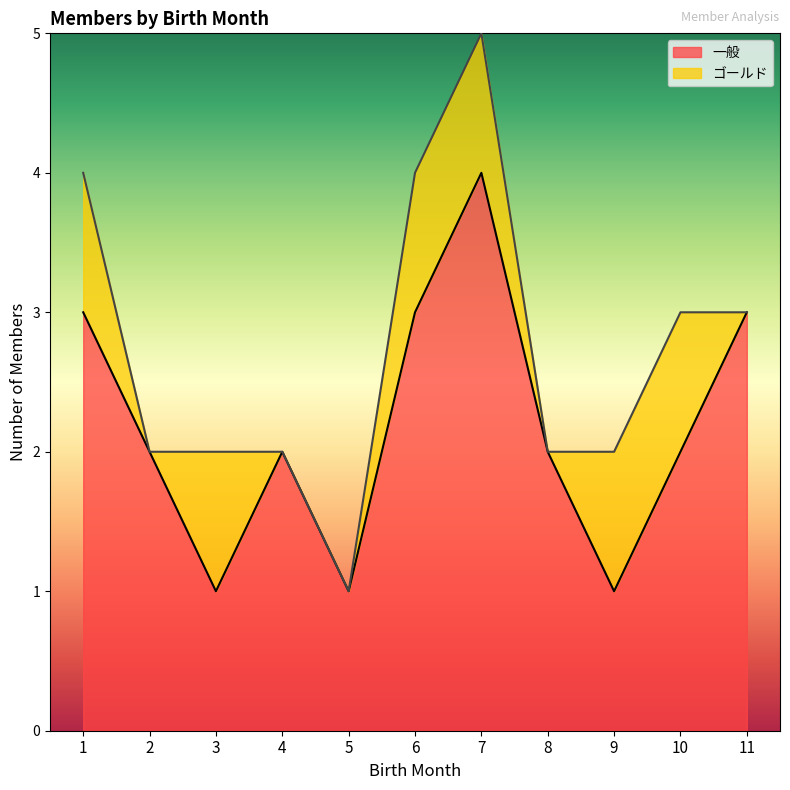

Approximately how many times larger is the value at 1 compared to 3?

3.0